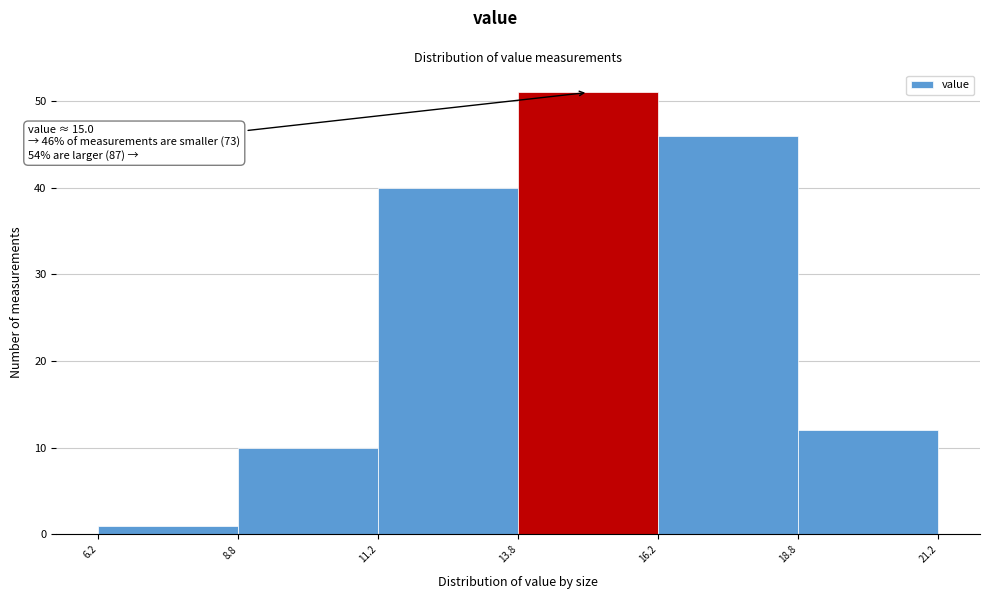

Over which range of the x-axis is the bar tallest?

13.8 to 16.2